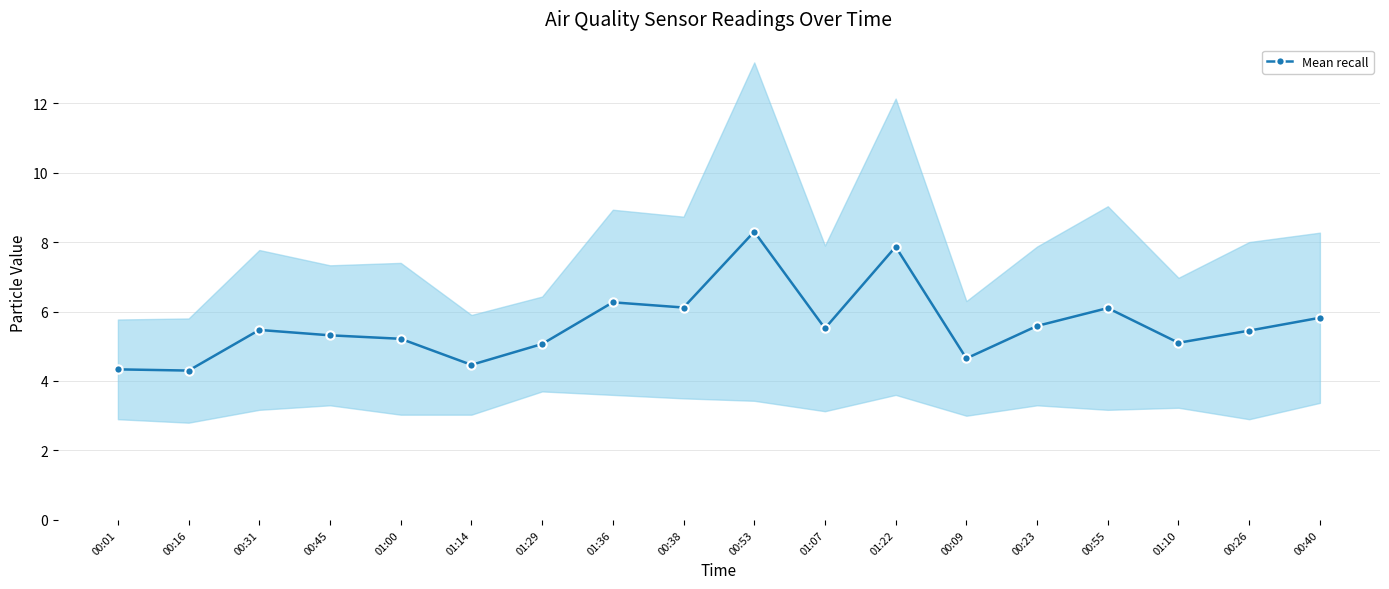

What is the value of the 7th point from the left?

5.1